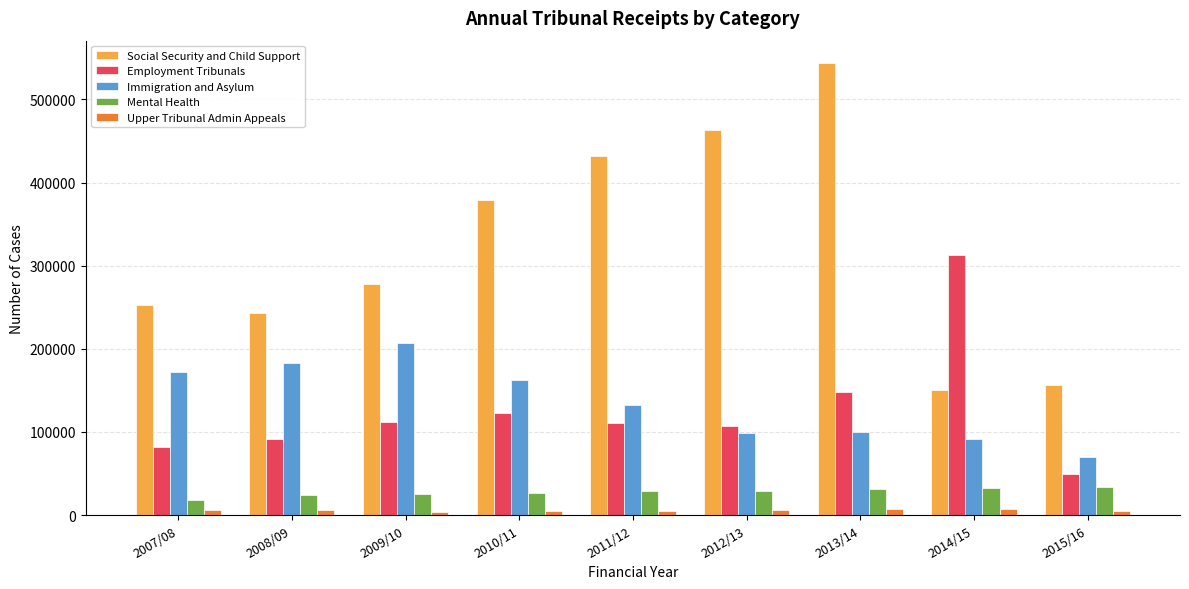

The Immigration and Asylum series shows 162204 at 2010/11. True or false?

True